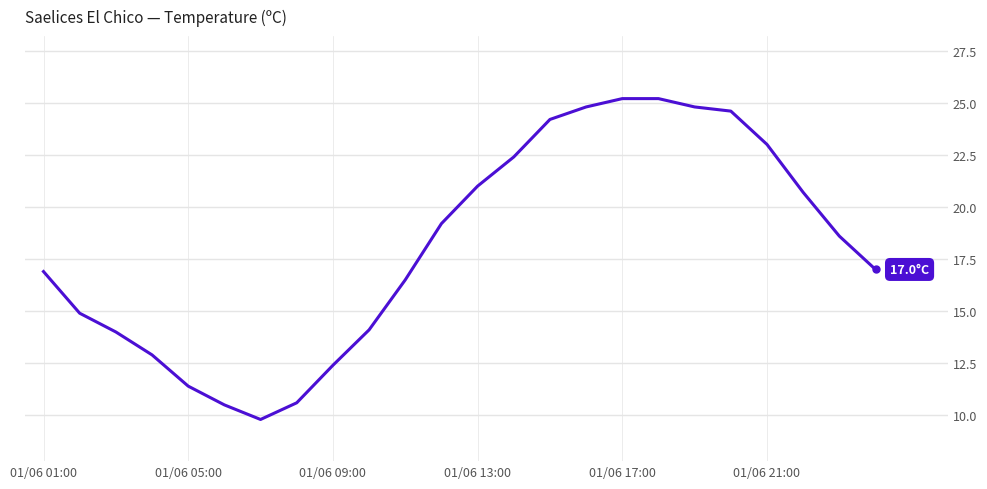

What is the difference between the maximum and minimum values?

15.4